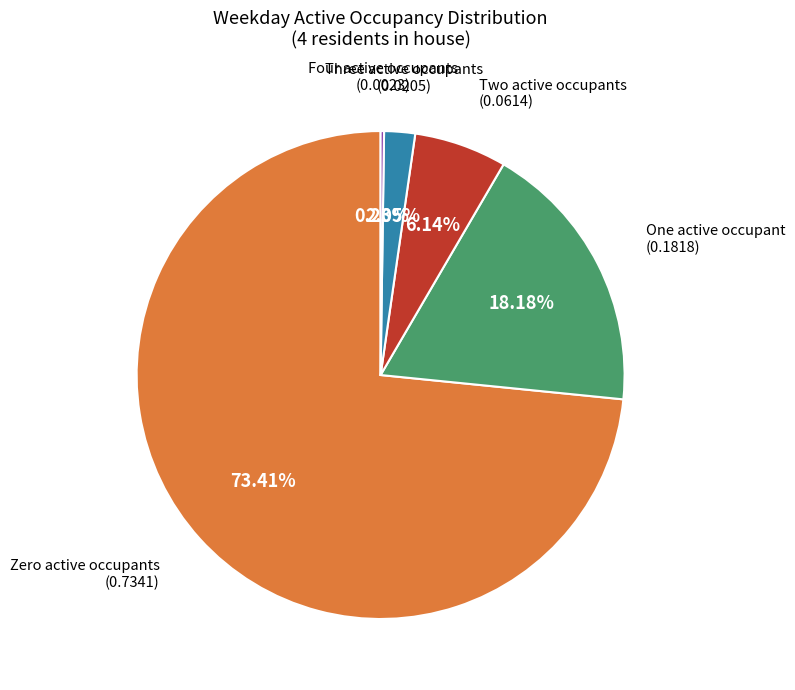

Does Three active occupants represent more than half of the total?

No